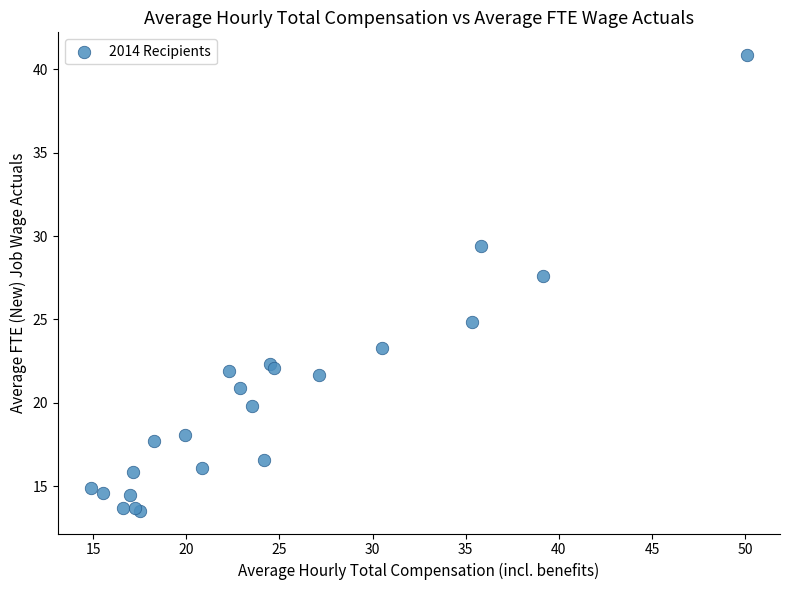

What Y value in the scatter plot is closest to 27?

27.6